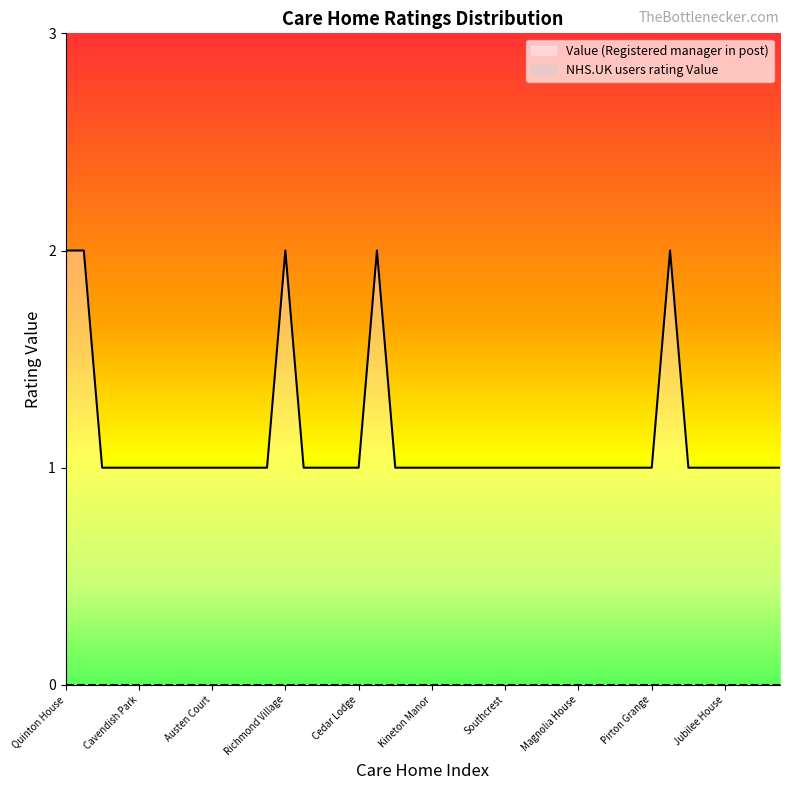

Reading left to right, transcribe all the data shown in this chart.

Quinton House=2	Quinton Gardens=2	Ambleside=1	Mill House=1	Cavendish Park=1	The Hawthorns=1	Brompton House=1	Stratford Bentley=1	Austen Court=1	Trinity Manor=1	Albany House=1	Cherry Trees=1	Richmond Village=2	Canning Court=1	Shipston Lodge=1	Alveston Leys=1	Cedar Lodge=1	Bricklehampton Hall=2	Esmere Gardens=1	Studley Rose=1	Kineton Manor=1	Newlands Nursing=1	Leycester House=1	Mockley Manor=1	Southcrest=1	Stonebridge=1	Bromson Hill=1	Ashchurch View=1	Magnolia House=1	Malvern View=1	Norton Hall=1	Guys Cross=1	Pirton Grange=1	Bishops Cleeve=2	Jubilee Lodge=1	Southerndown=1	Jubilee House=1	Thistley Lodge=1	Perry Manor=1	Penhurst Gardens=1